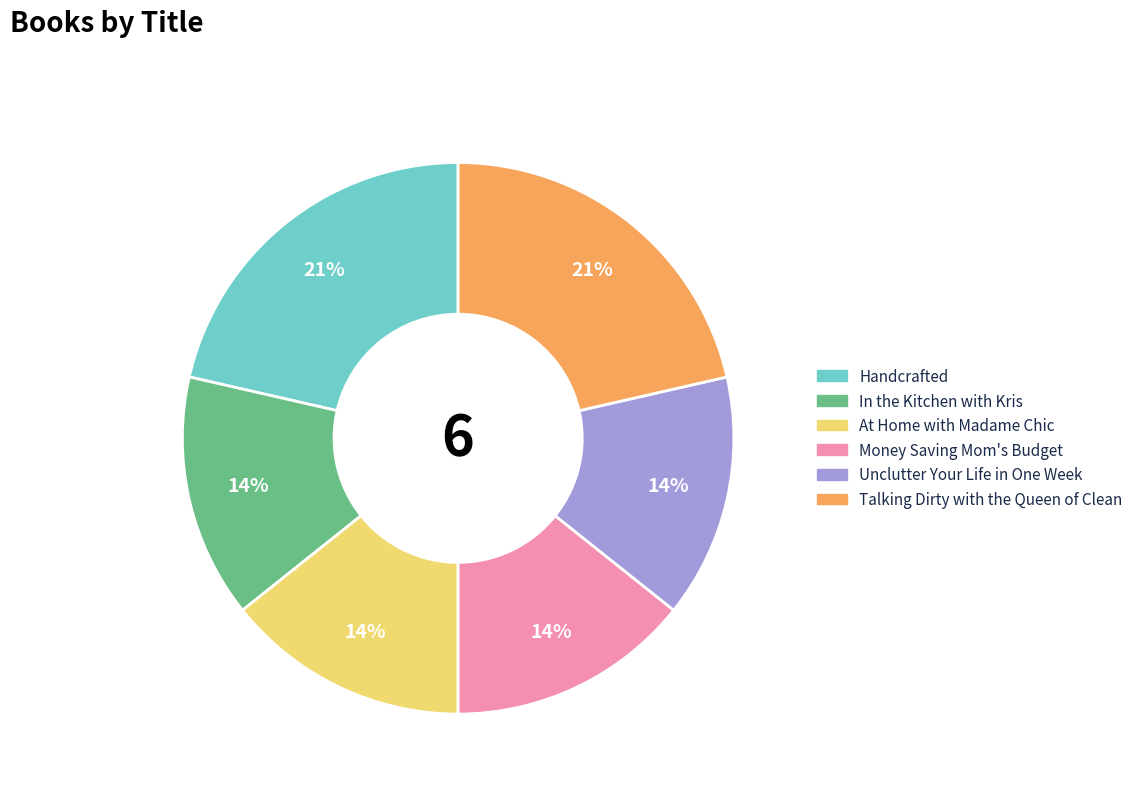

Does any single category account for the majority?

No